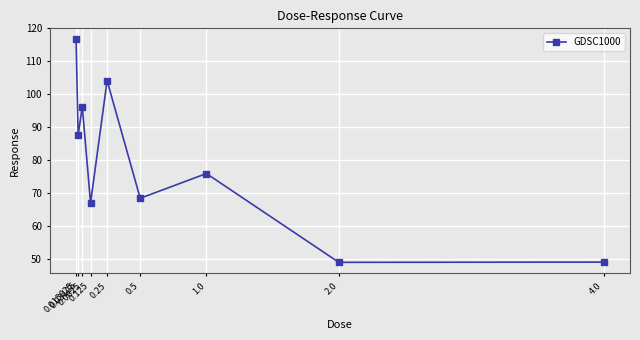

What is the value of the 7th point from the left?

75.9